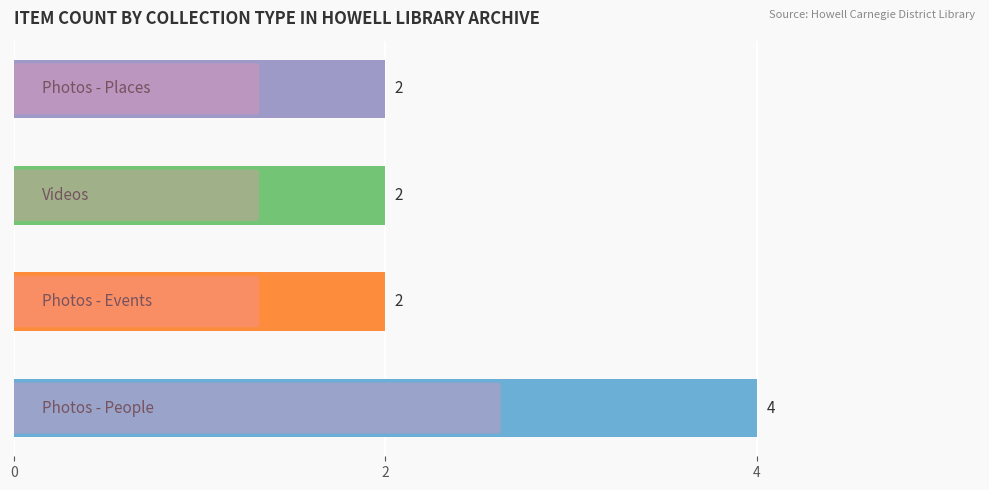

What is the greatest value displayed?

4